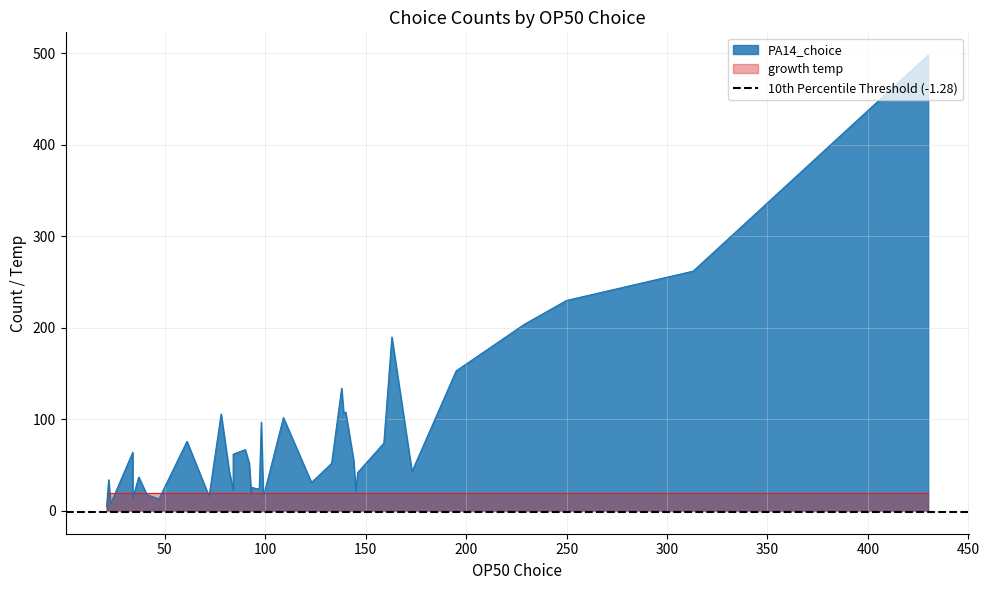

Count the number of categories in the chart.

40